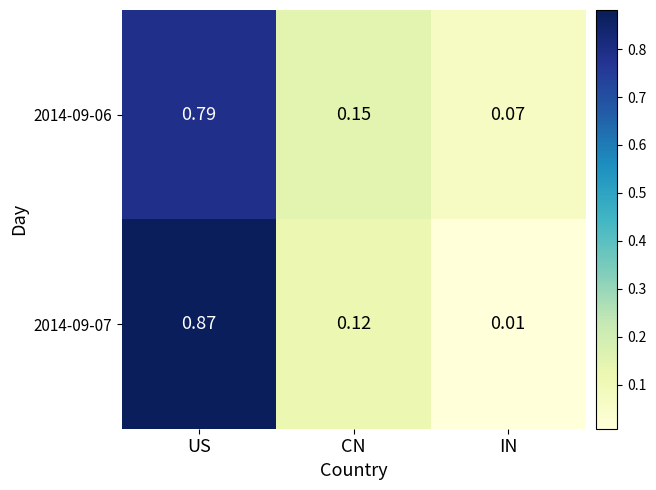

Is the value of 2014-09-06 at US greater than the value of 2014-09-07 at US?

No